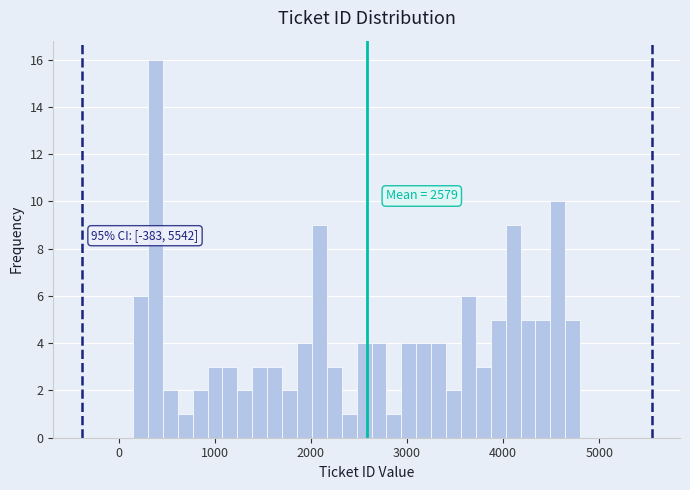

Around what value on the x-axis is the tallest bar? Give the approximate position of its centre, as read against the axis.

400